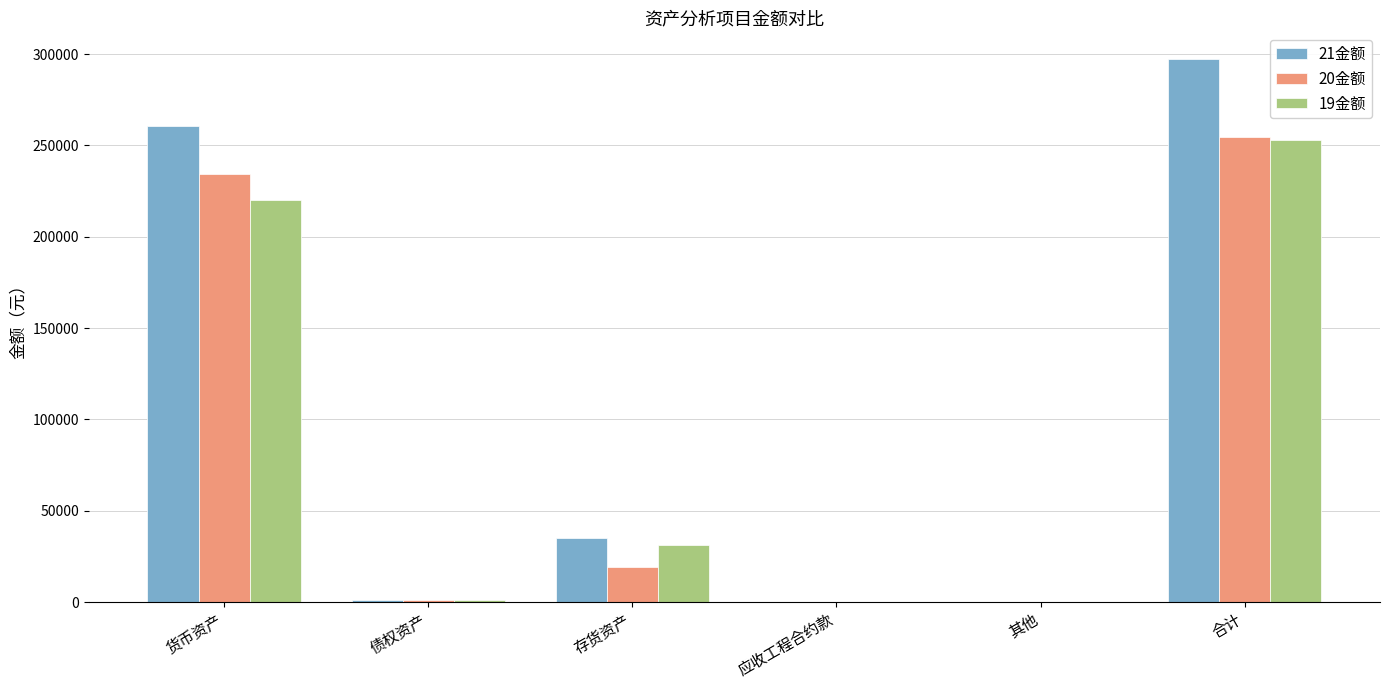

At which category is the sum across all series the highest?

合计